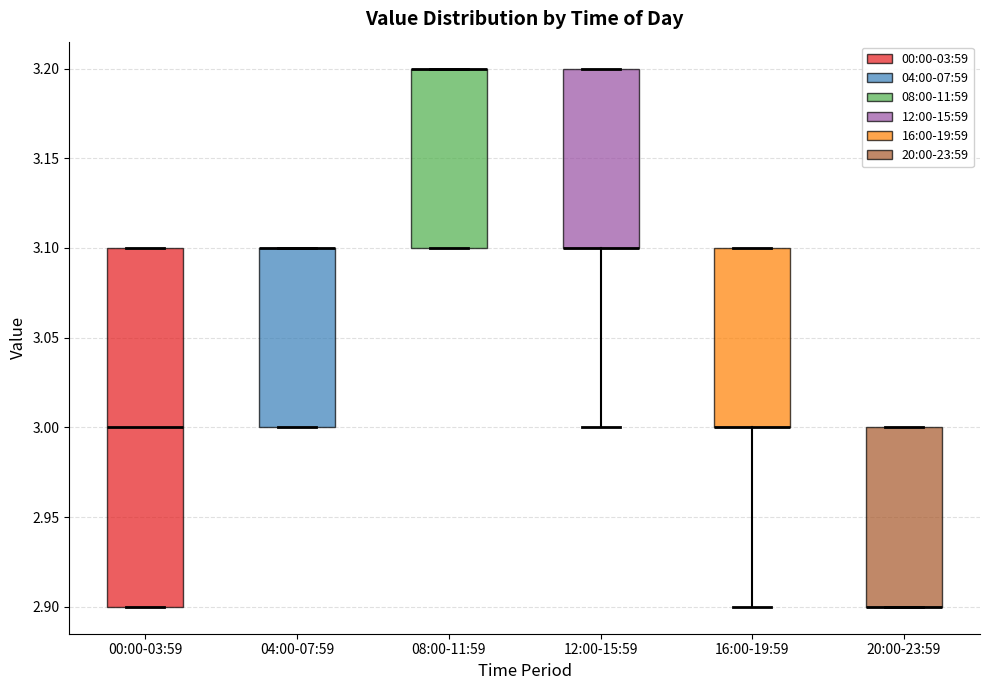

Reading left to right, transcribe this box plot: for each box, give where its median line is, the range the box spans, and where its two whiskers end, as read against the y-axis. The values are not printed on the chart, so give them approximately, as read against the axis.

00:00-03:59: median 3.0, box 2.9 to 3.1, whiskers 2.9 to 3.1
04:00-07:59: median 3.1 (drawn on the box's upper edge), box 3.0 to 3.1, whiskers 3.0 to 3.1
08:00-11:59: median 3.2 (drawn on the box's upper edge), box 3.1 to 3.2, whiskers 3.1 to 3.2
12:00-15:59: median 3.1 (drawn on the box's lower edge), box 3.1 to 3.2, whiskers 3.0 to 3.2
16:00-19:59: median 3.0 (drawn on the box's lower edge), box 3.0 to 3.1, whiskers 2.9 to 3.1
20:00-23:59: median 2.9 (drawn on the box's lower edge), box 2.9 to 3.0, whiskers 2.9 to 3.0